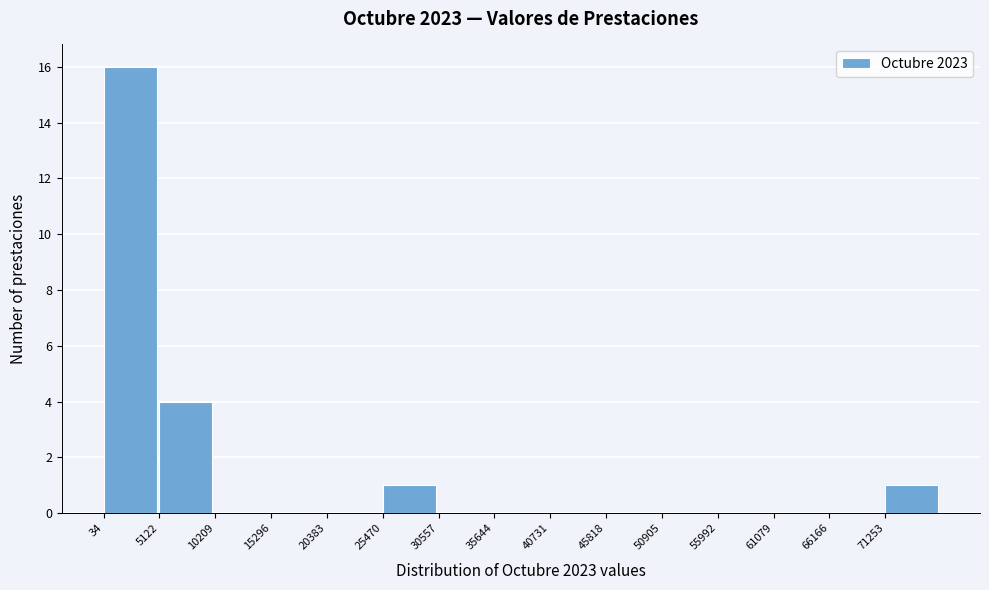

Reading left to right, transcribe this chart: for each bar, give the range it covers on the x-axis and its height. Neither the bar edges nor the heights are printed on the chart, so give them approximately, as read against the axes.

0 to 5000: 16
5000 to 10000: 4
10000 to 15000: 0
15000 to 20000: 0
20000 to 25000: 0
25000 to 31000: 1
31000 to 36000: 0
36000 to 41000: 0
41000 to 46000: 0
46000 to 51000: 0
51000 to 56000: 0
56000 to 61000: 0
61000 to 66000: 0
66000 to 71000: 0
71000 to 76000: 1